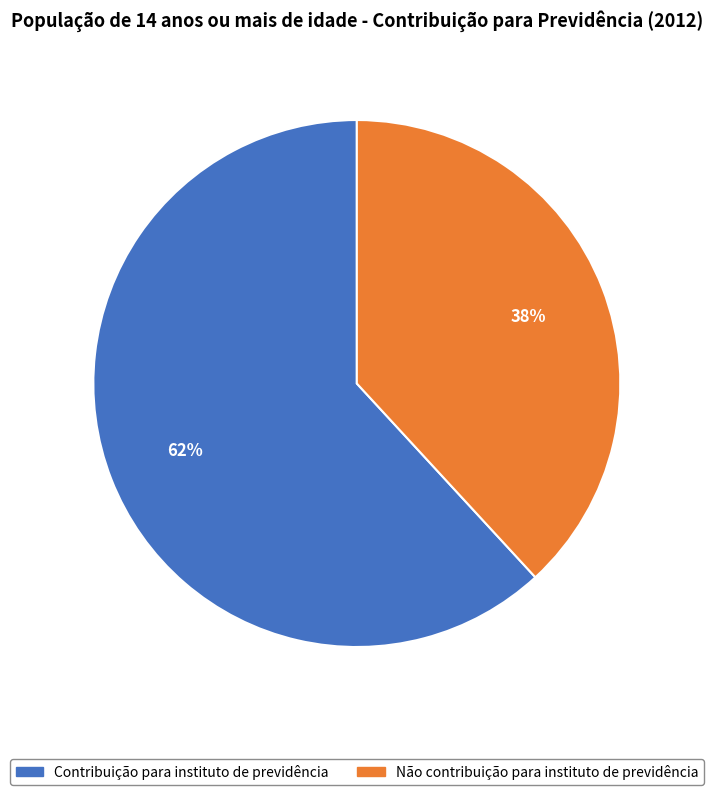

How many slices are in this pie chart?

2